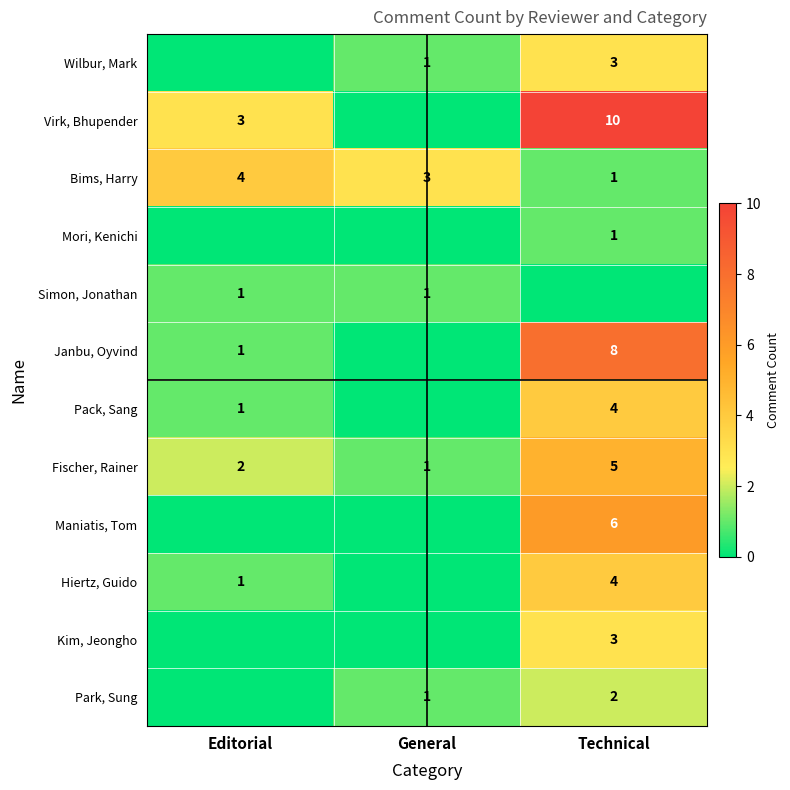

Is it true that Fischer, Rainer equals 4 at Editorial?

False